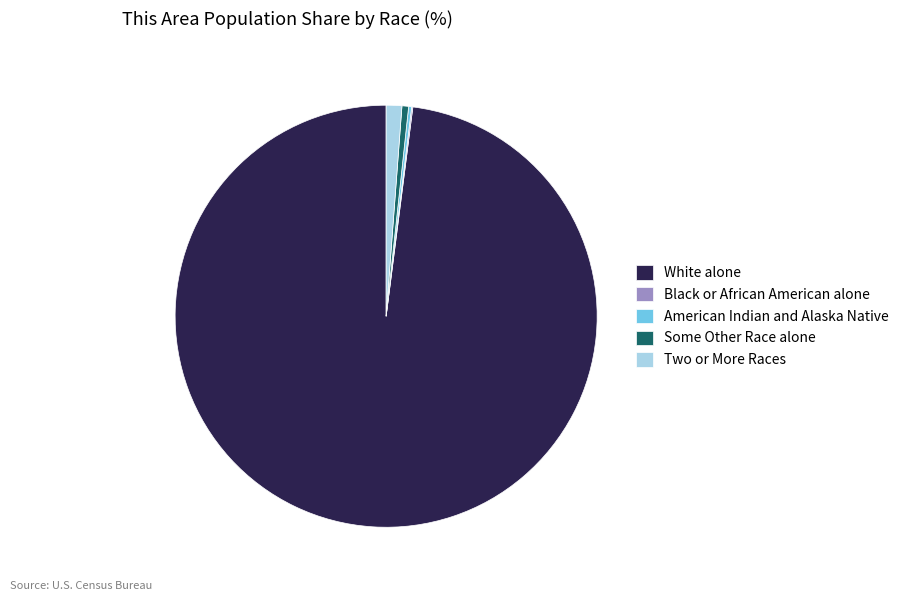

Is it true that Some Other Race alone is 1% of the pie?

True